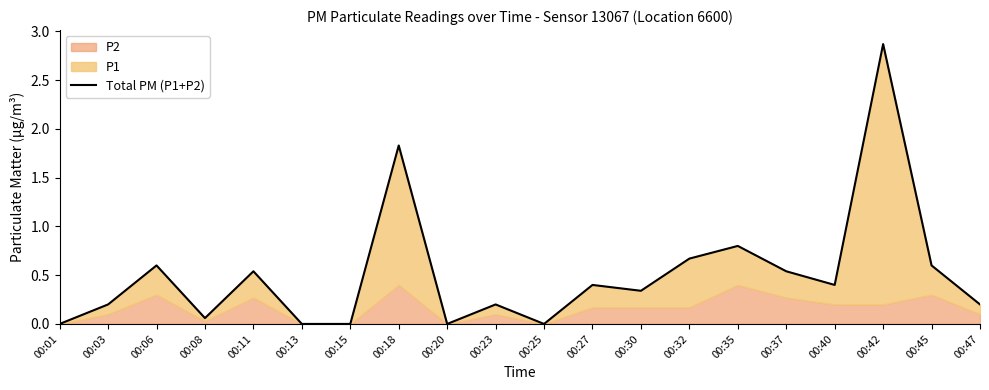

Reading left to right, list all the values displayed in this chart.

00:01=0.0	00:03=0.2	00:06=0.6	00:08=0.1	00:11=0.5	00:13=0.0	00:15=0.0	00:18=1.8	00:20=0.0	00:23=0.2	00:25=0.0	00:27=0.4	00:30=0.3	00:32=0.7	00:35=0.8	00:37=0.5	00:40=0.4	00:42=2.9	00:45=0.6	00:47=0.2